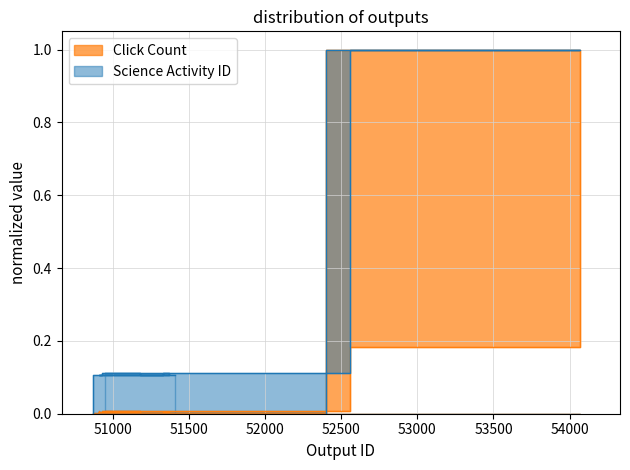

Which series changed the most between 51327 and 53966?

Click Count